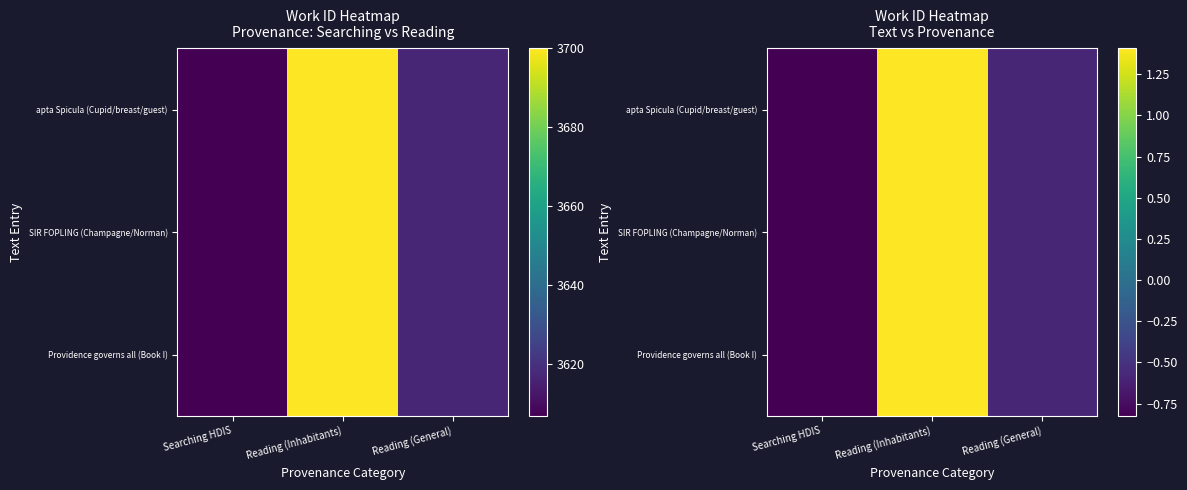

Is the value of apta Spicula (Cupid/breast/guest) at Reading (General) greater than the value of Providence governs all (Book I) at Reading (Inhabitants)?

No